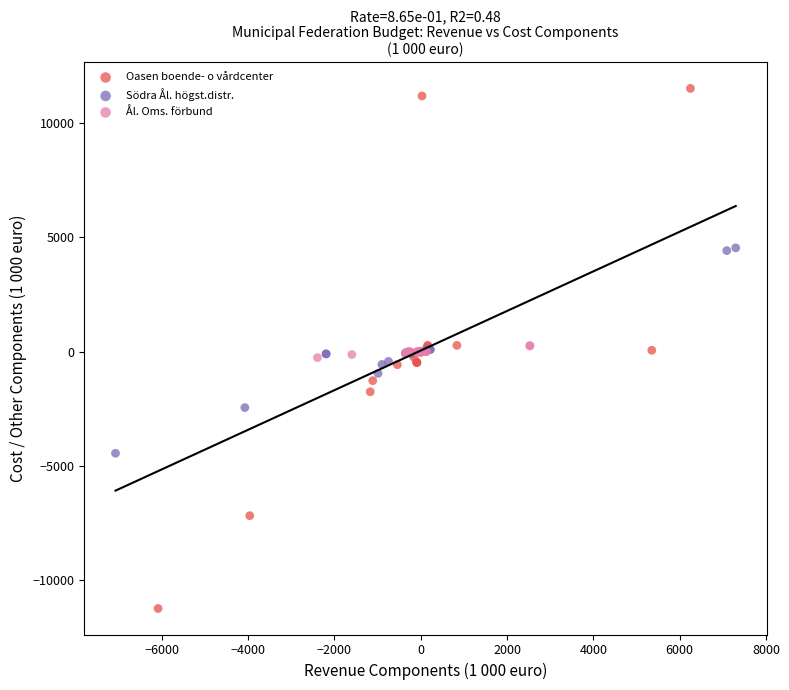

Which series reaches the minimum Y coordinate?

Oasen boende- o vårdcenter